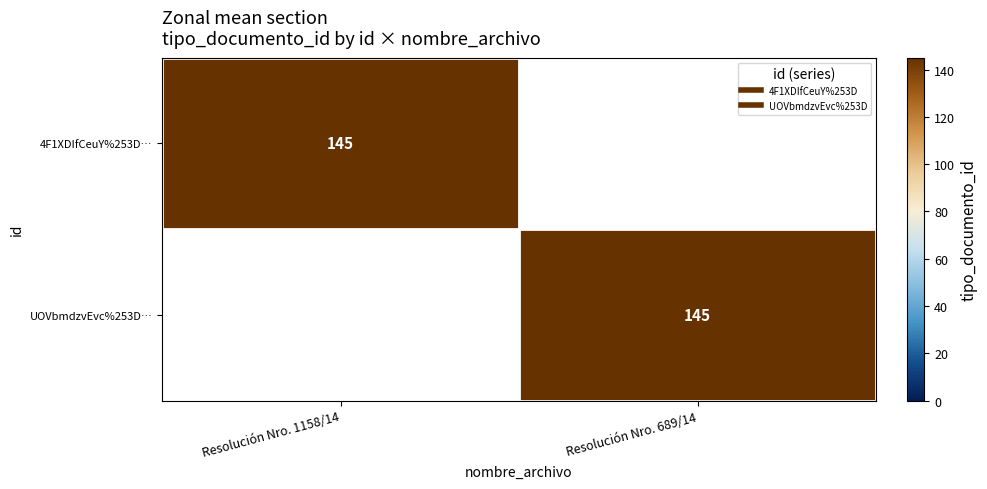

Rank the series by their maximum value, from lowest to highest.

4F1XDIfCeuY%253D…, UOVbmdzvEvc%253D…